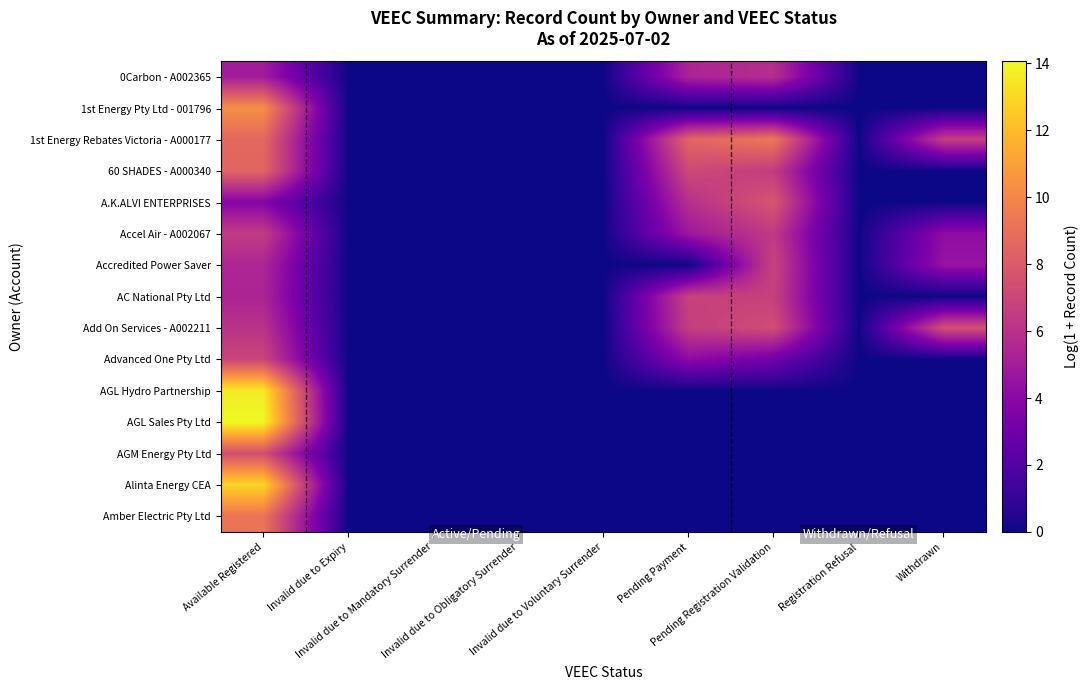

What is the spread (max minus min) of values at Withdrawn?

7.5